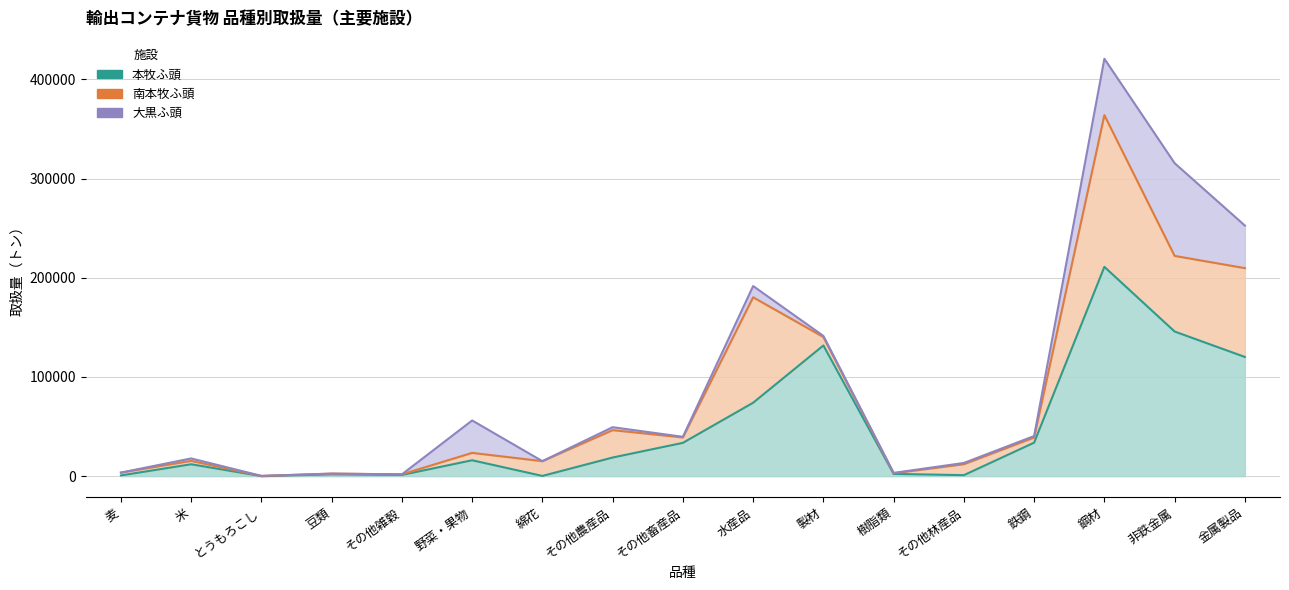

The value of 本牧ふ頭 at 野菜・果物 is 16044. True or false?

True